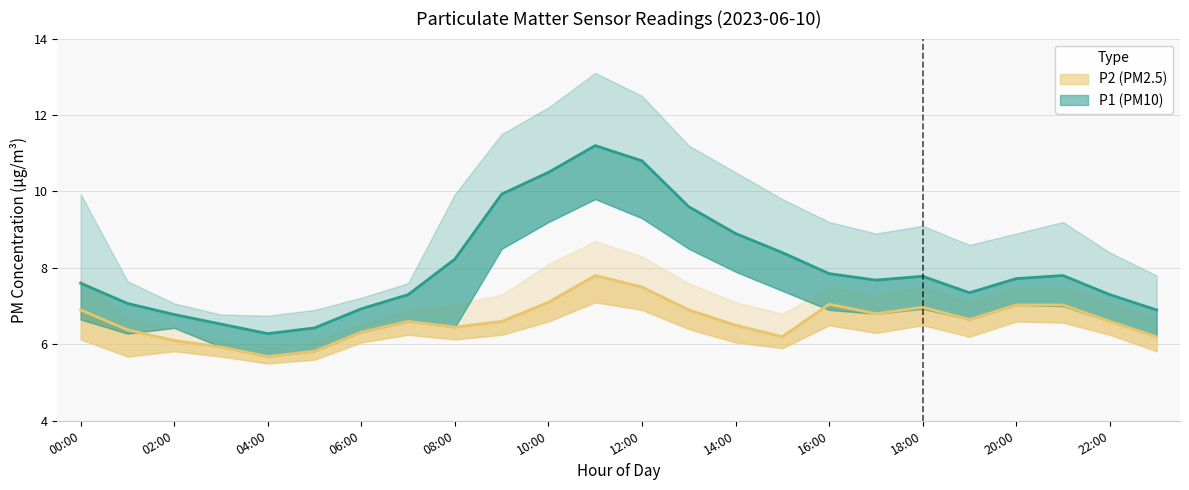

Rank the series at 10:00 from highest to lowest value.

P1_upper, P1, P1_lower, P2_upper, P2, P2_lower